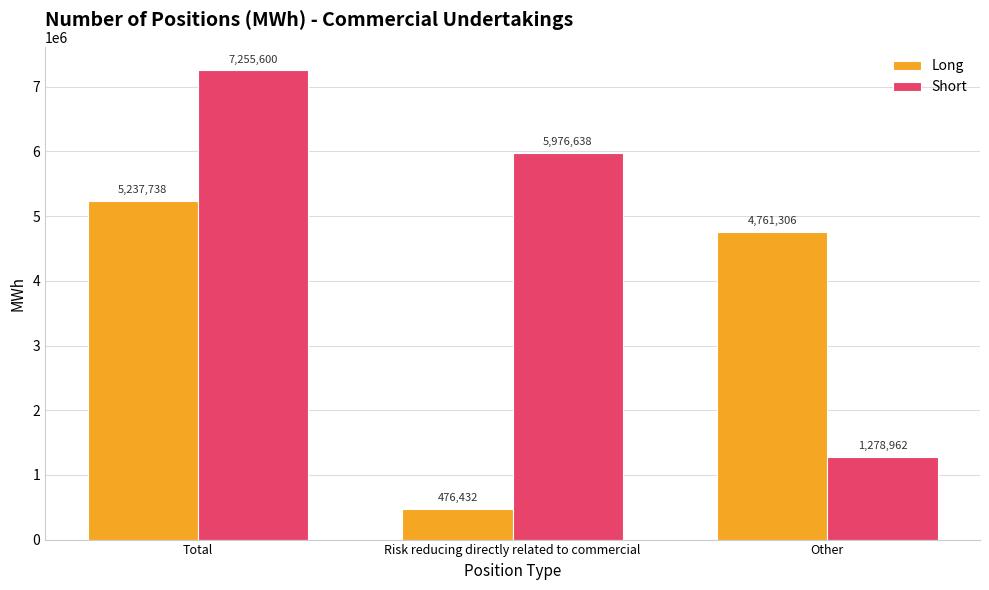

Where is Long nearest to the value 2857085?

Other